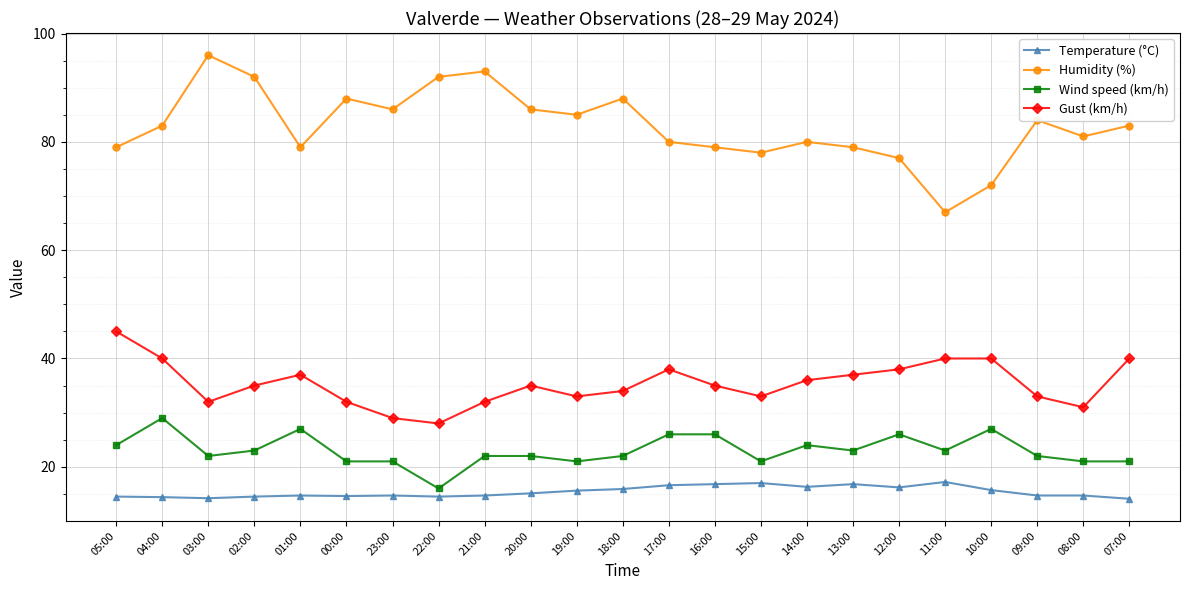

What is the maximum value for Humidity (%)?

96.0